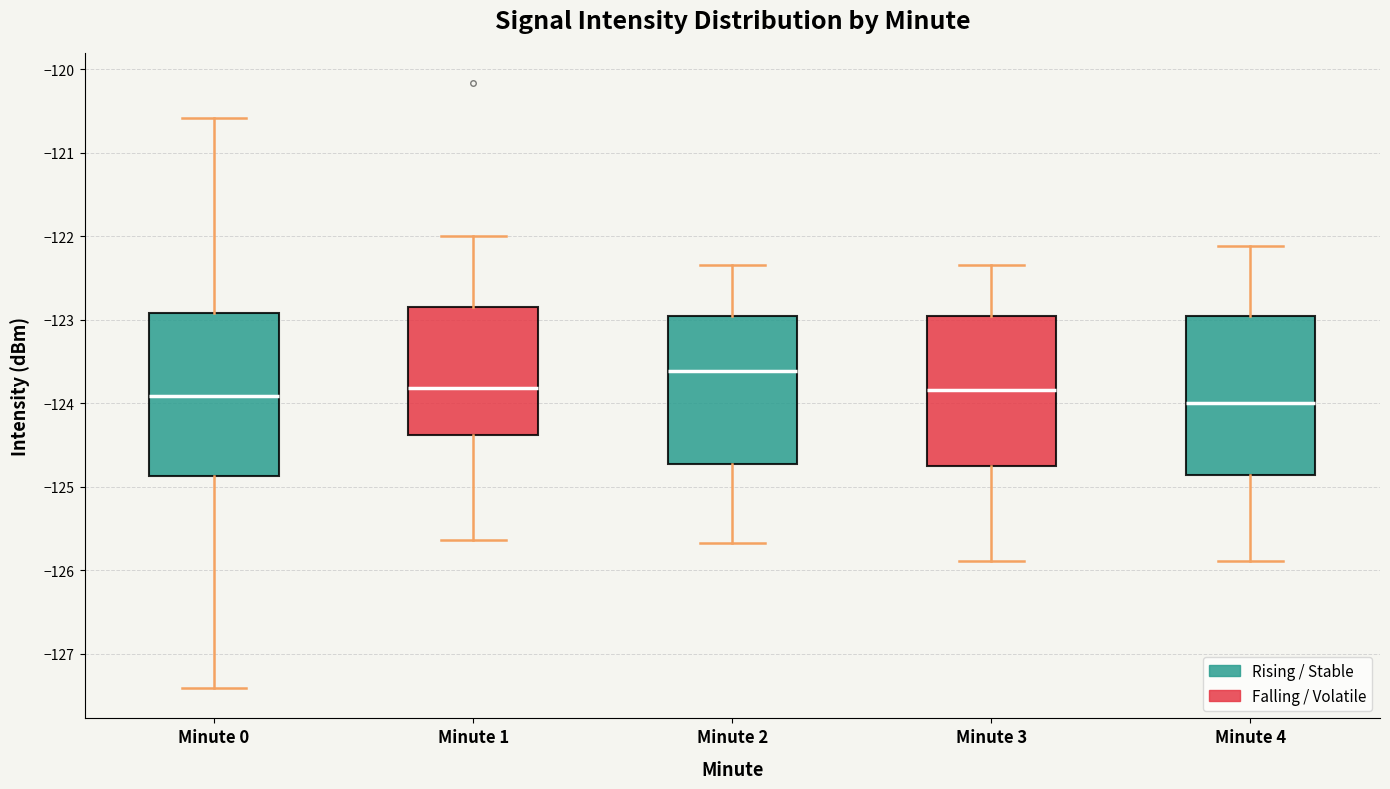

Which box's median line is the highest?

Minute 2